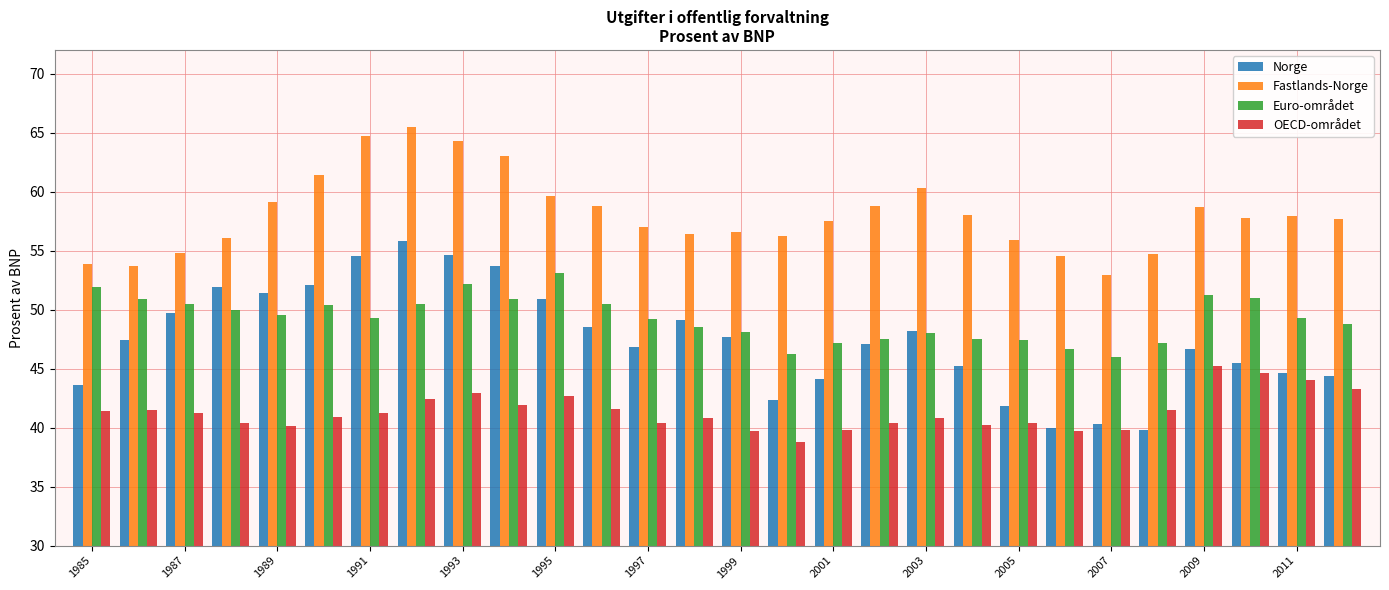

Which series has the largest total across all categories?

Fastlands-Norge